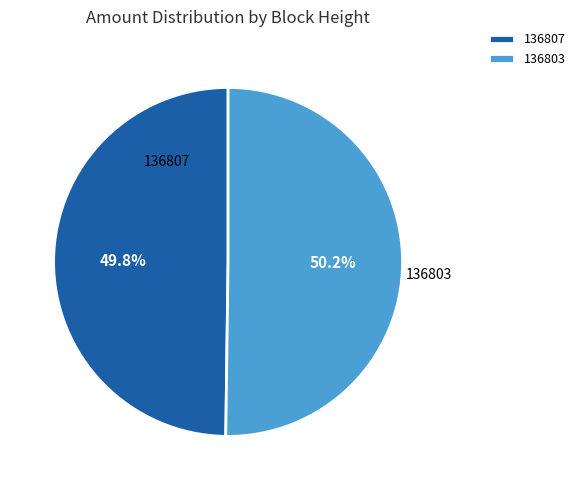

Approximately how many times larger is the value at 136807 compared to 136803?

1.0